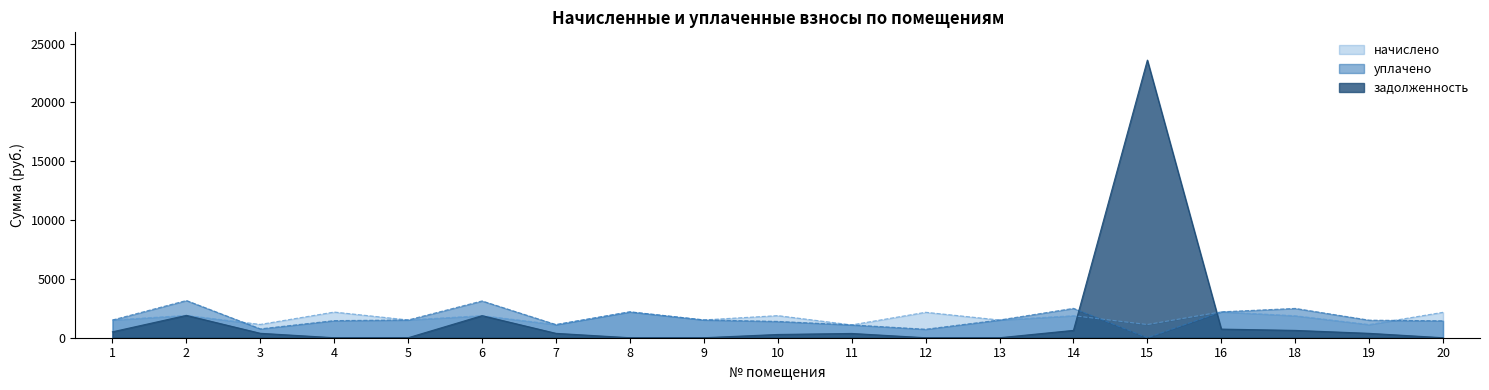

True or false: начислено has a value of 973.5 at 14.

False